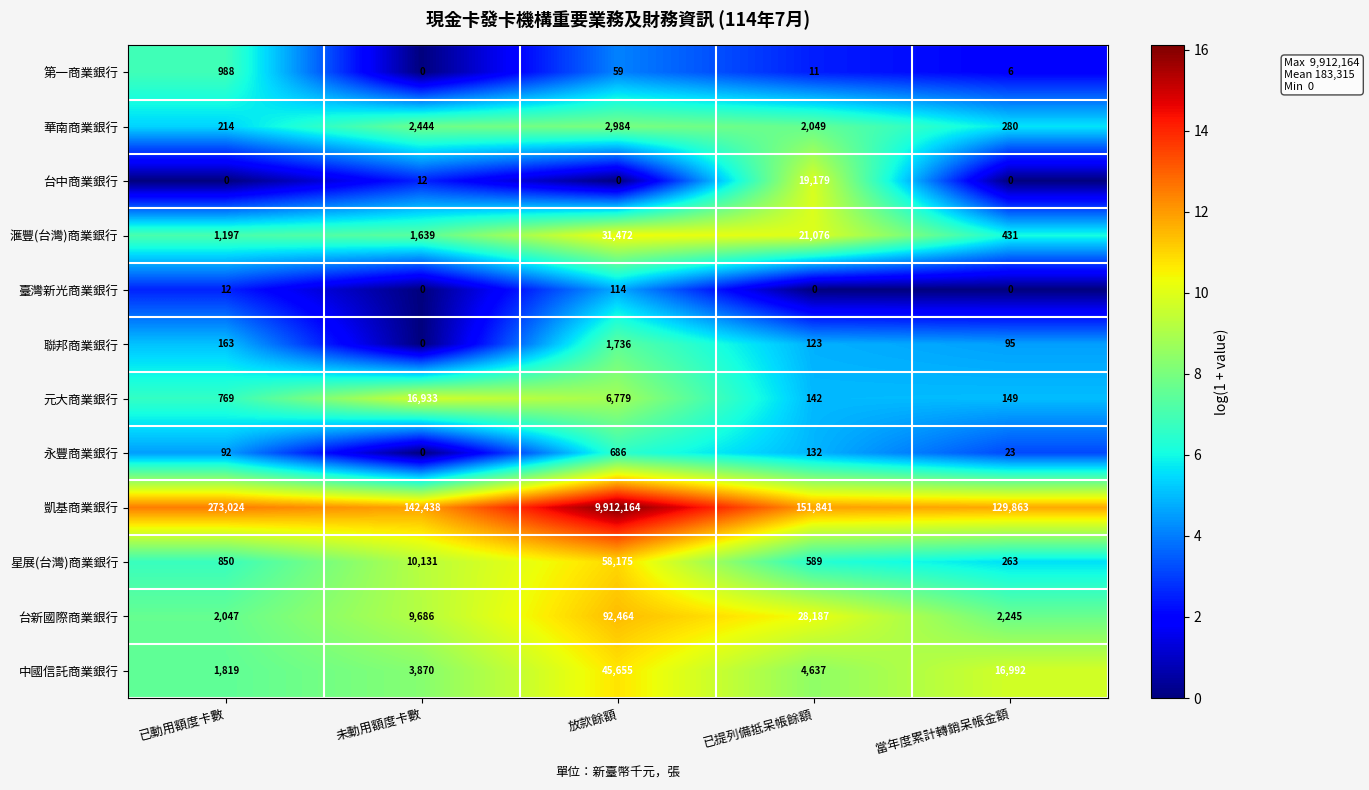

Which series changed the most between 放款餘額 and 當年度累計轉銷呆帳金額?

凱基商業銀行